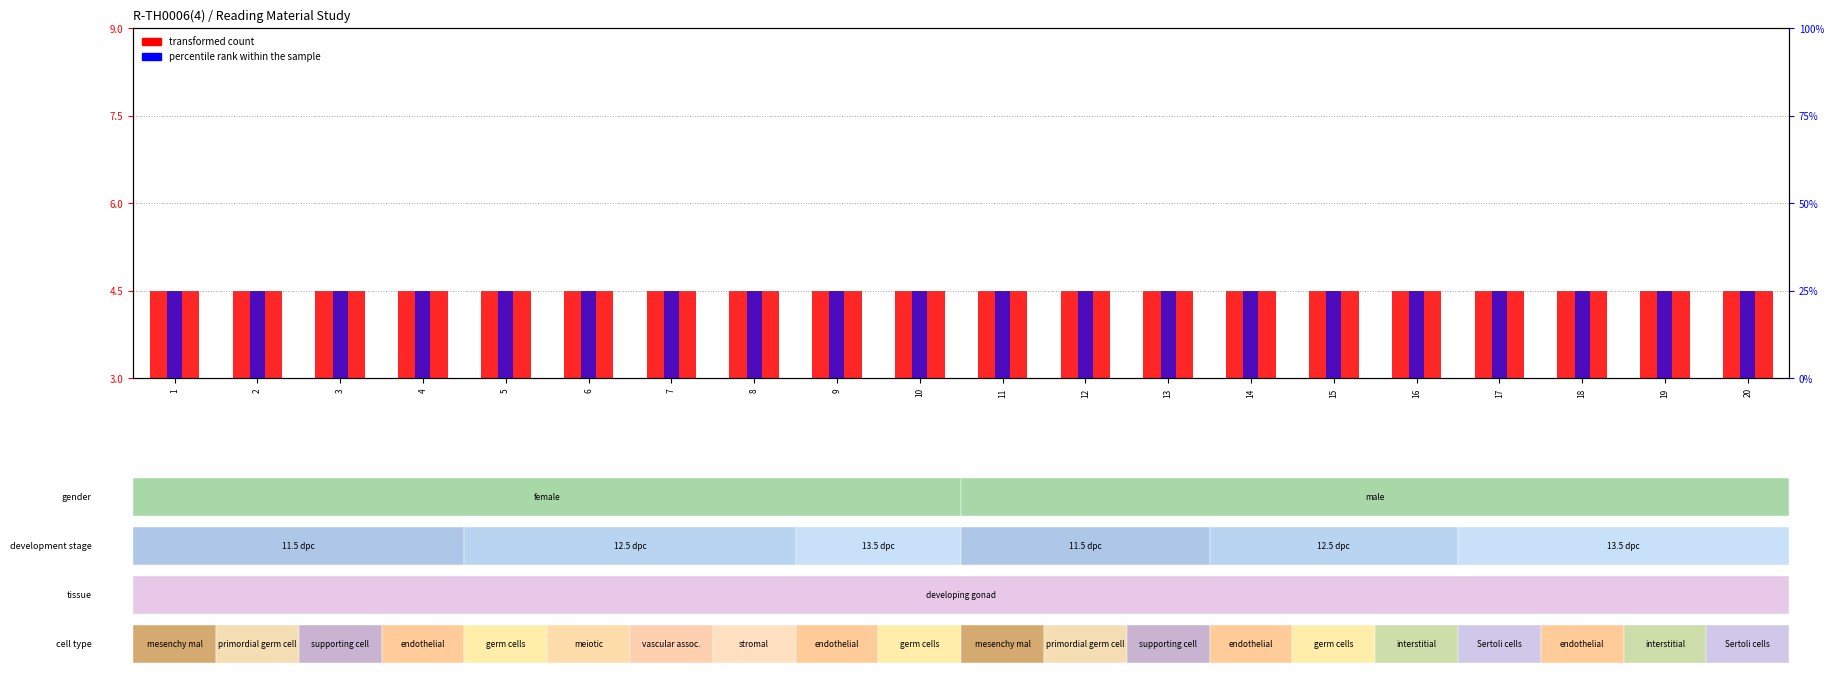

What is the minimum value shown in the chart?

4.5